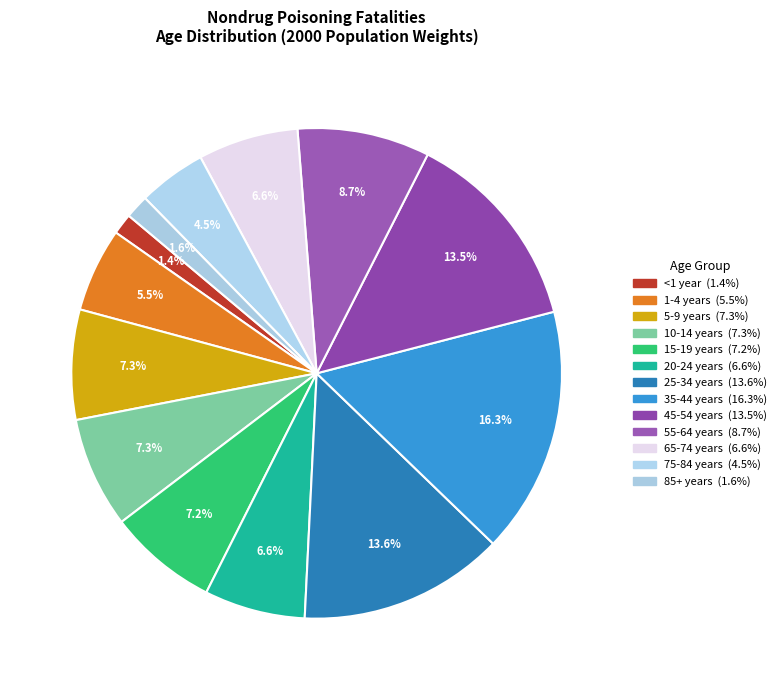

Approximately how many times larger is the value at 45-54 years compared to 35-44 years?

0.8